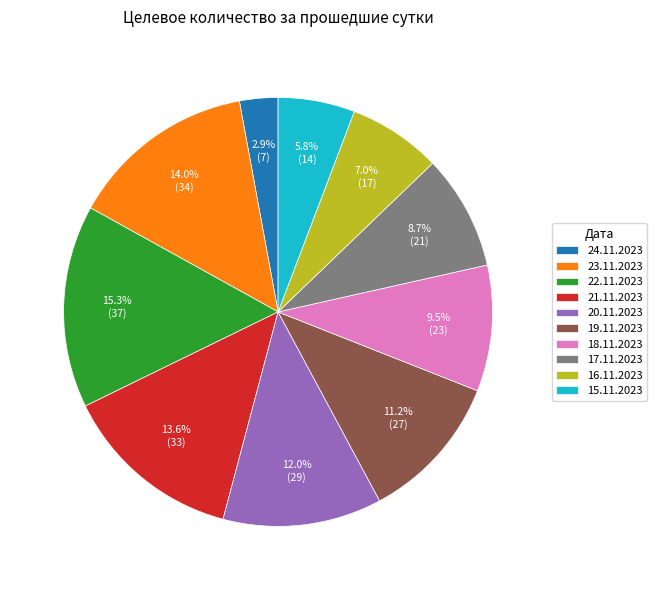

Is it true that 16.11.2023 is 1% of the pie?

False